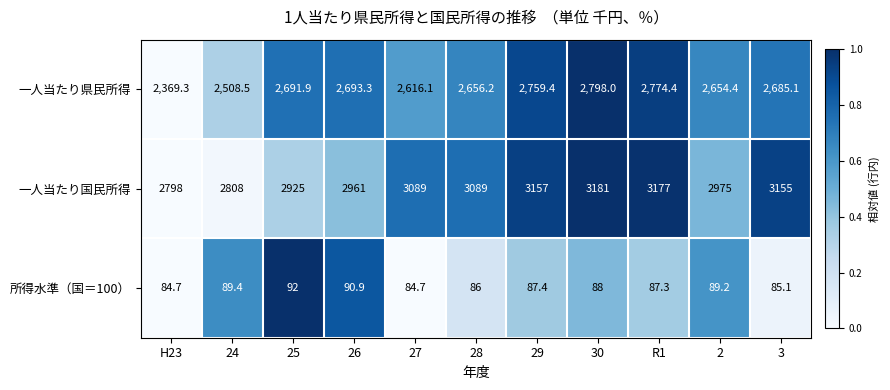

Is the value of 一人当たり国民所得 at 27 greater than the value of 所得水準（国＝100） at R1?

Yes